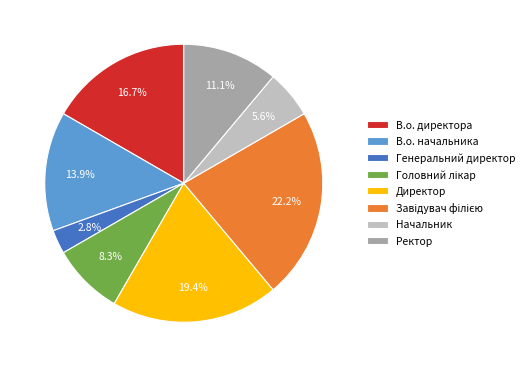

To the nearest percent, what is the difference between the largest and smallest slice percentages?

19%